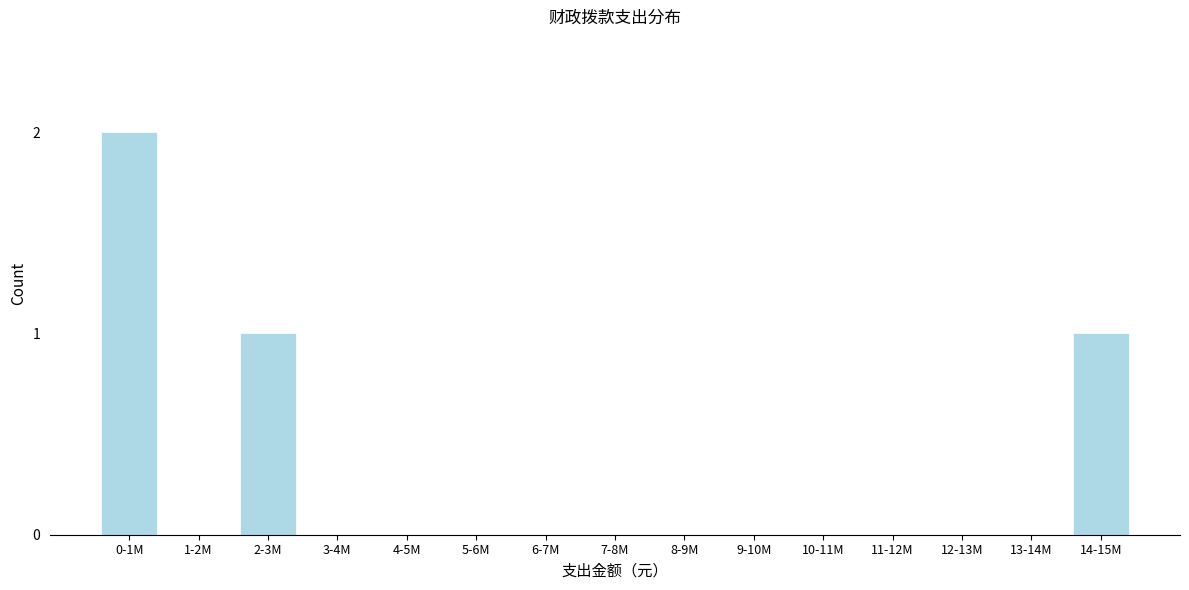

Reading left to right, transcribe all the data shown in this chart.

0-1M=2	1-2M=0	2-3M=1	3-4M=0	4-5M=0	5-6M=0	6-7M=0	7-8M=0	8-9M=0	9-10M=0	10-11M=0	11-12M=0	12-13M=0	13-14M=0	14-15M=1